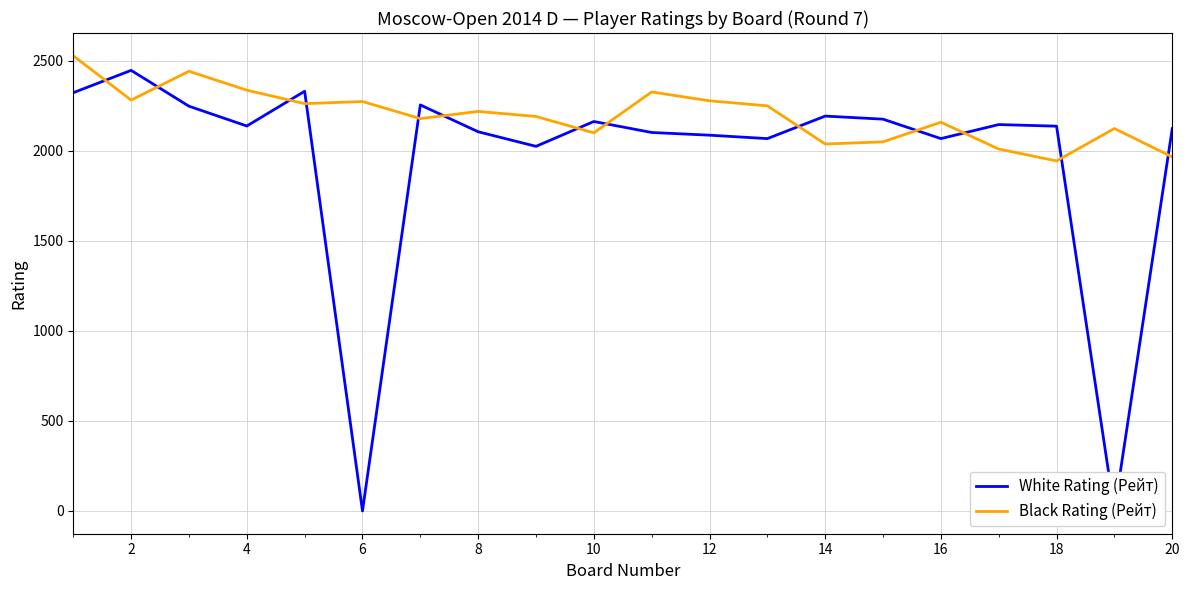

List the series in order of their overall mean, highest first.

Black Rating (Рейт), White Rating (Рейт)